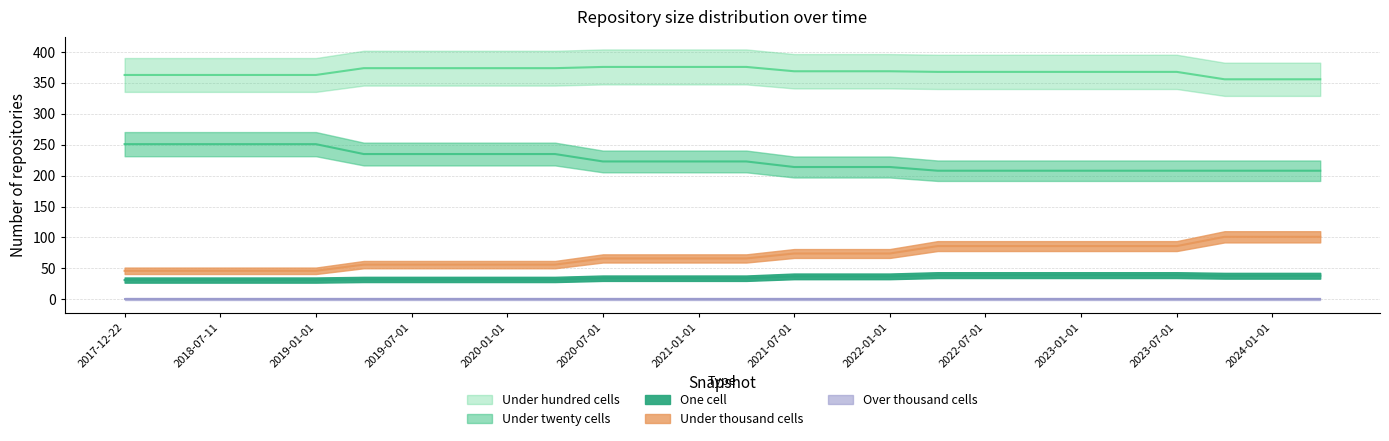

Between 2022-07-01 and 2021-07-01, which is larger?

2022-07-01